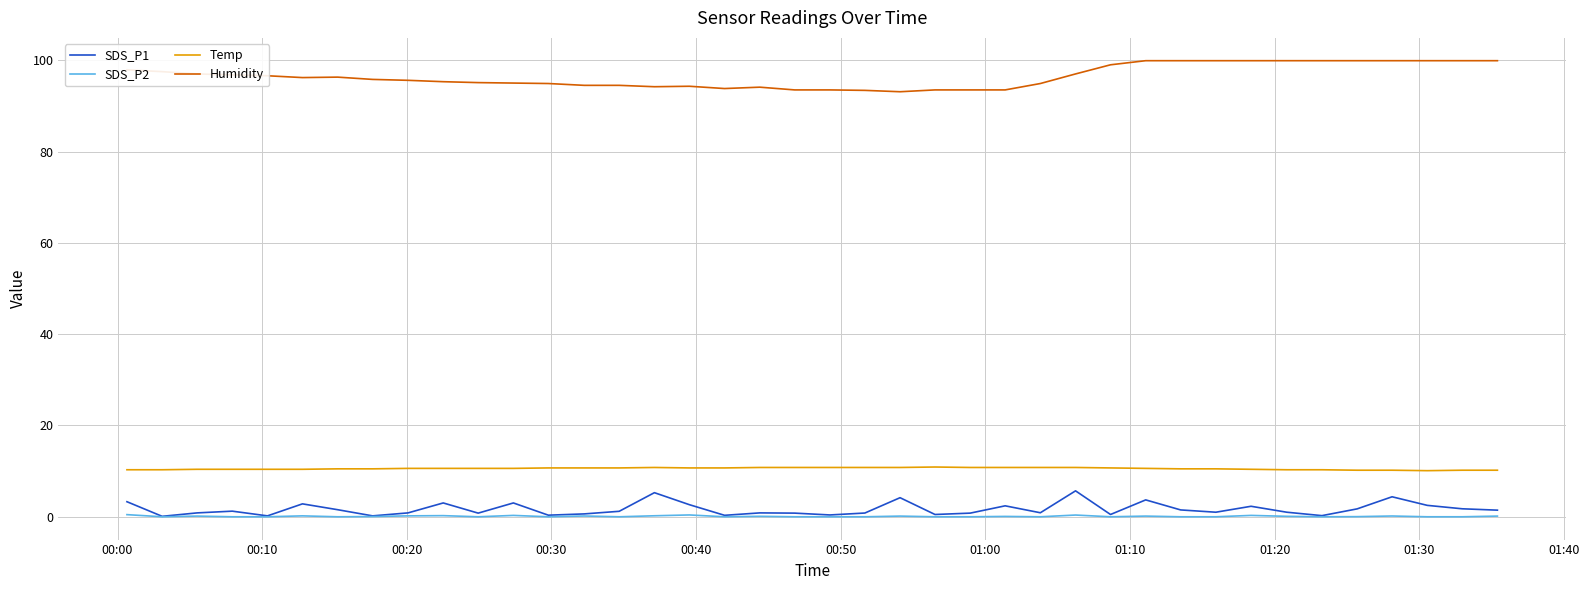

How many distinct data groups are displayed?

4